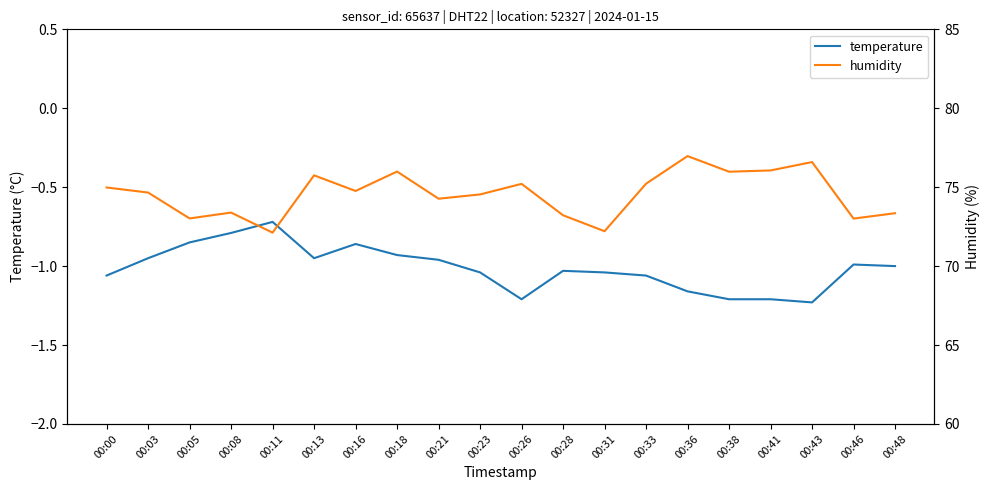

In humidity, how many points are lower than both neighbors (excluding endpoints)?

7